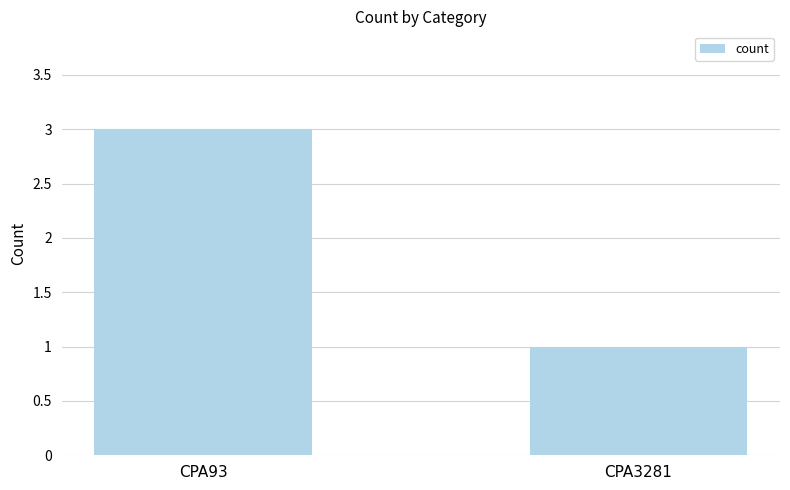

Read the value at CPA93.

3